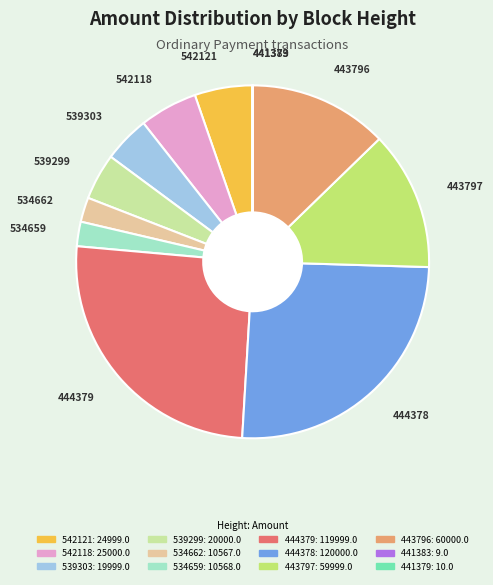

Is it true that 443797 is 20% of the pie?

False